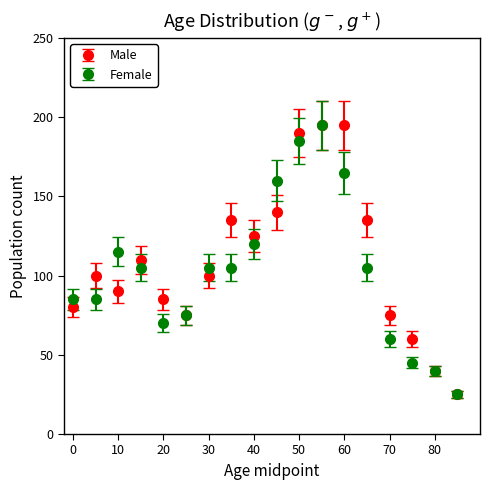

In Male, how many points are lower than both neighbors (excluding endpoints)?

3